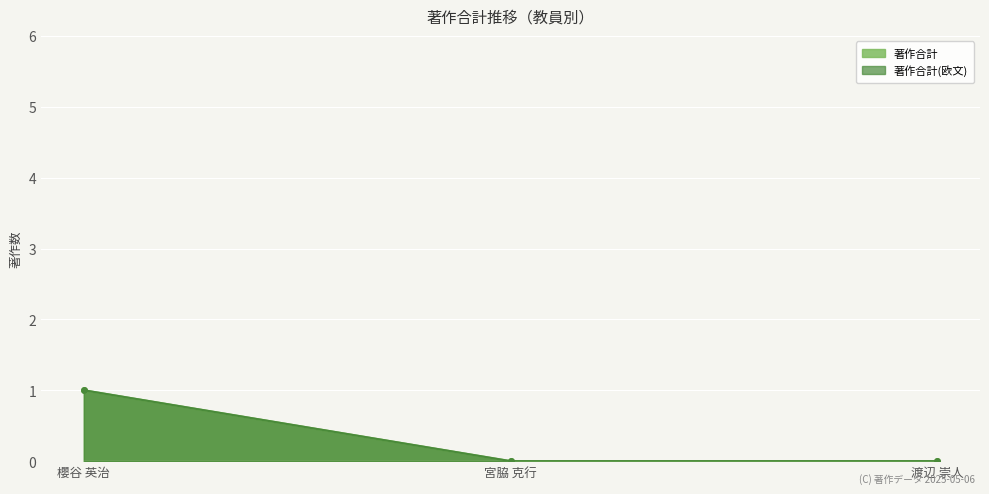

Between 櫻谷 英治 and 宮脇 克行, which series saw the biggest shift?

著作合計